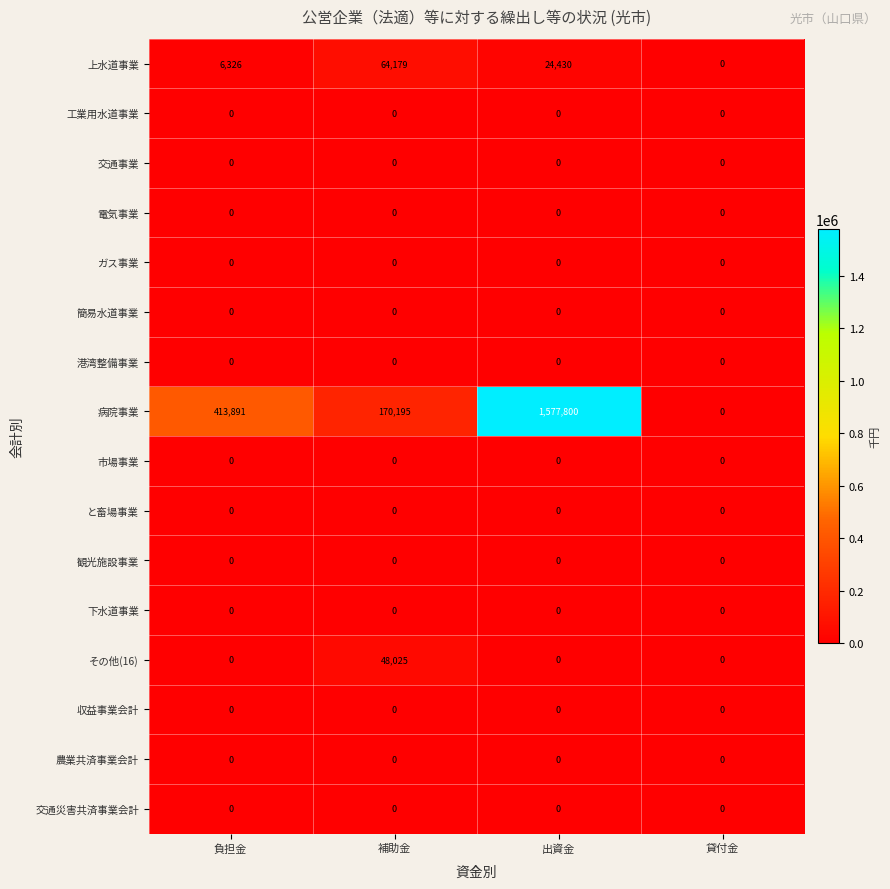

Which series has the largest total across all categories?

病院事業